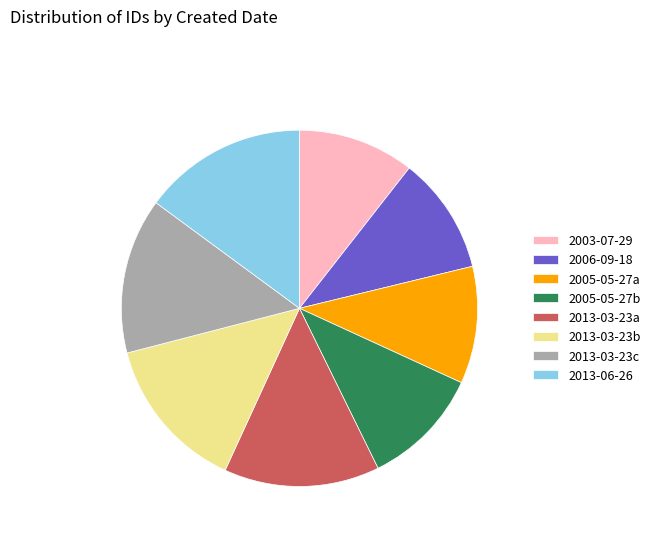

Is 2006-09-18 the majority of the pie?

No